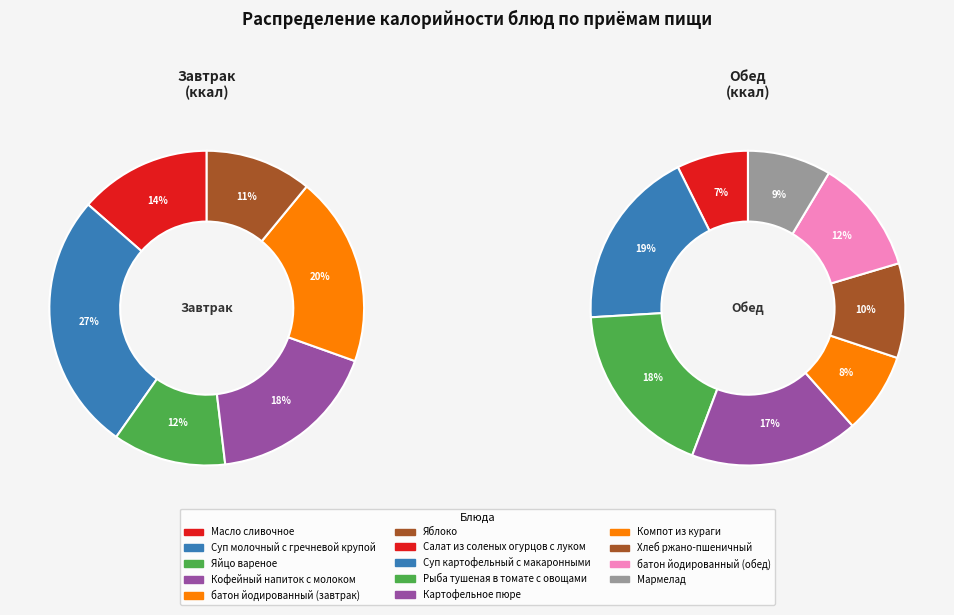

Which category has the biggest portion of the pie?

Суп картофельный с макаронными